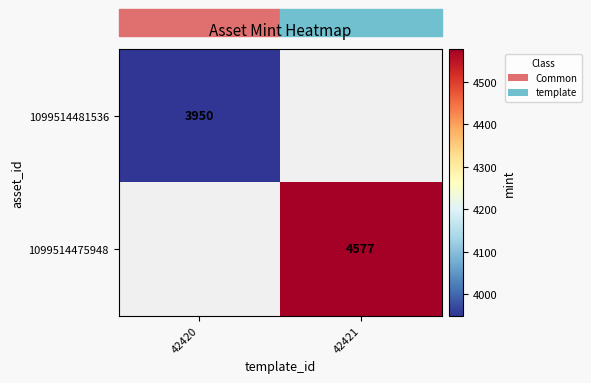

Is it true that 1099514481536 equals 2266 at 42420?

False